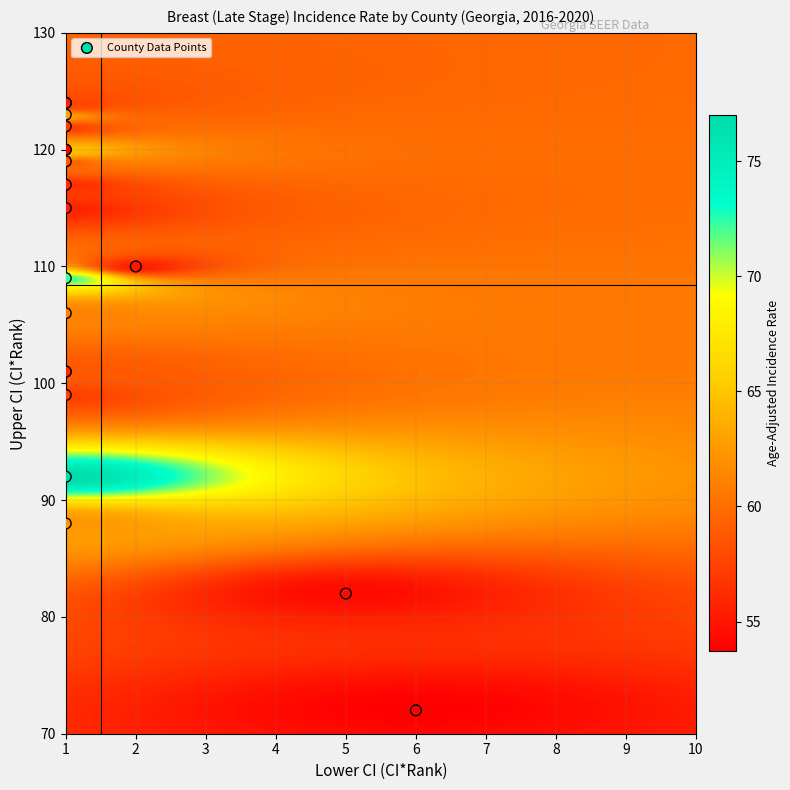

What Y value in the scatter plot is closest to 98?

99